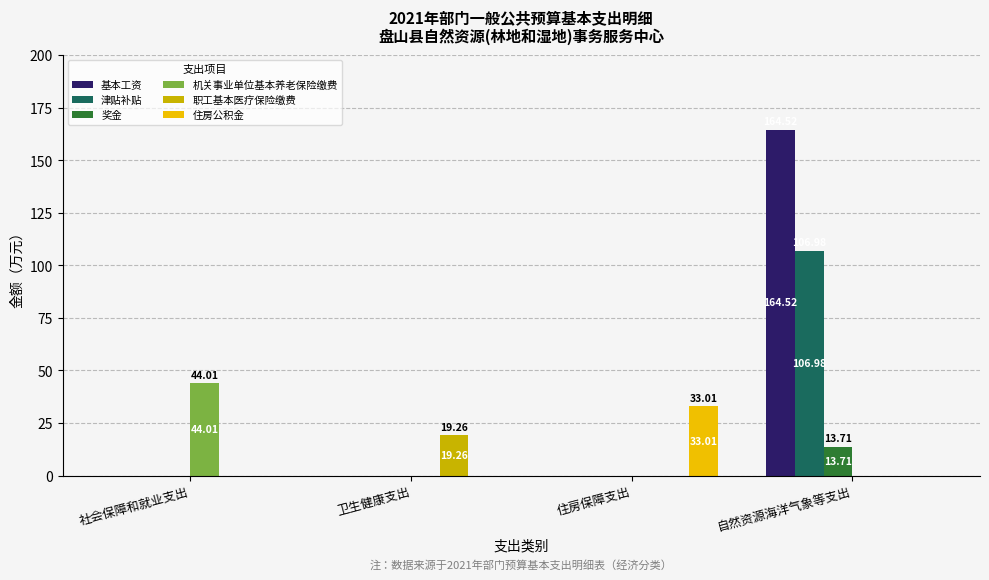

Which category has the highest value in the 基本工资 series?

自然资源海洋气象等支出